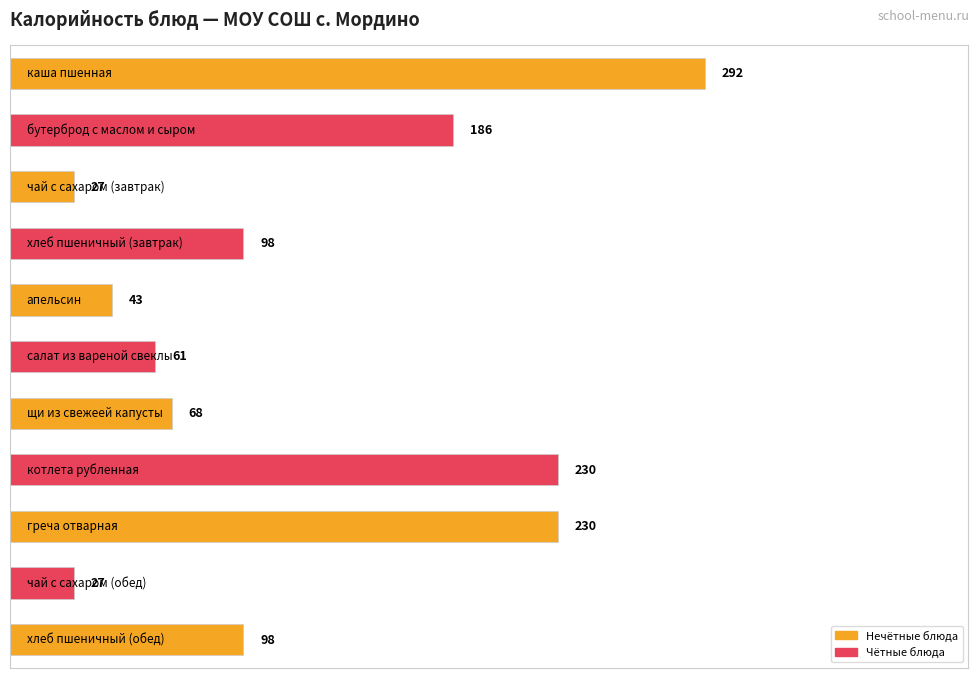

What is the value of the 9th bar from the top?

230